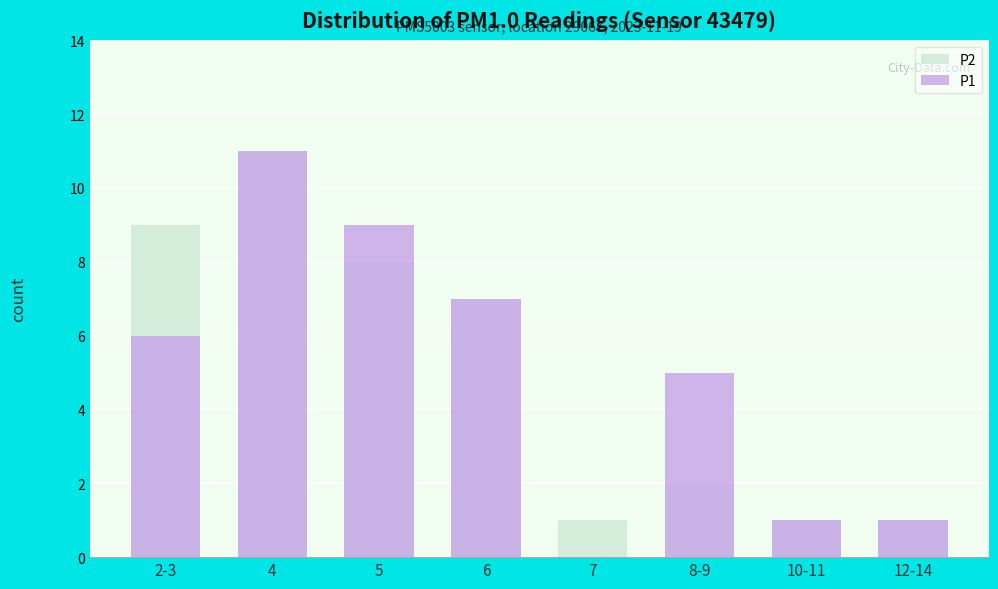

What is the highest value of the P2 series?

11